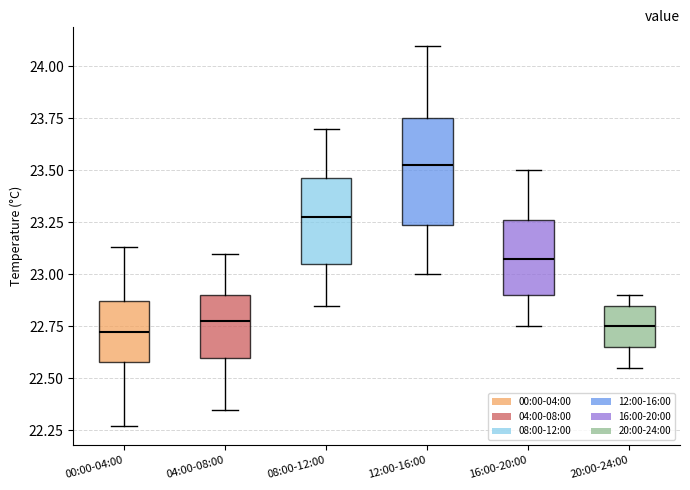

Which box is the tallest, from its lower edge to its upper edge?

12:00-16:00